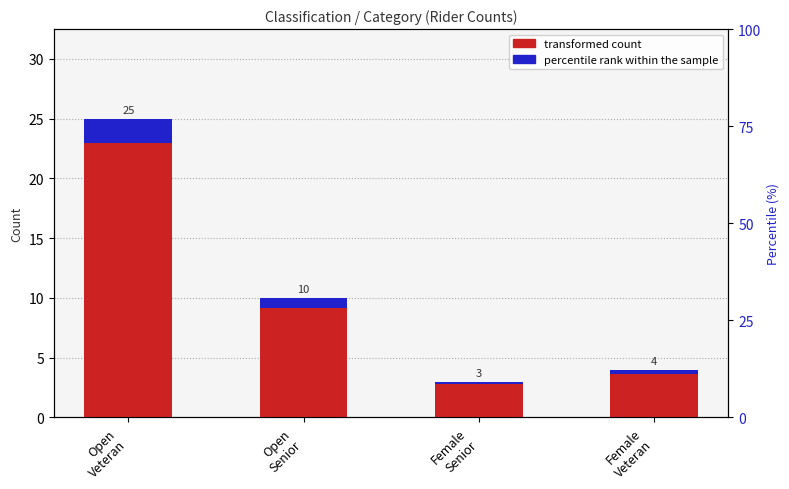

List the labels in order of percentile rank within the sample value, smallest first.

Female
Senior, Female
Veteran, Open
Senior, Open
Veteran